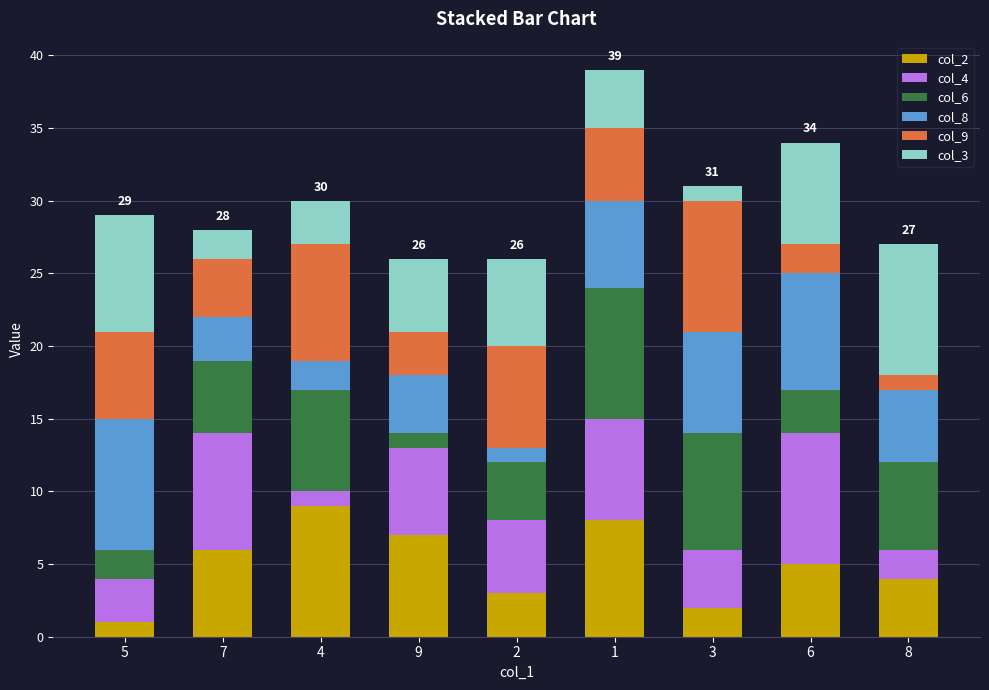

What are all the series names shown in the legend?

col_2, col_4, col_6, col_8, col_9, col_3